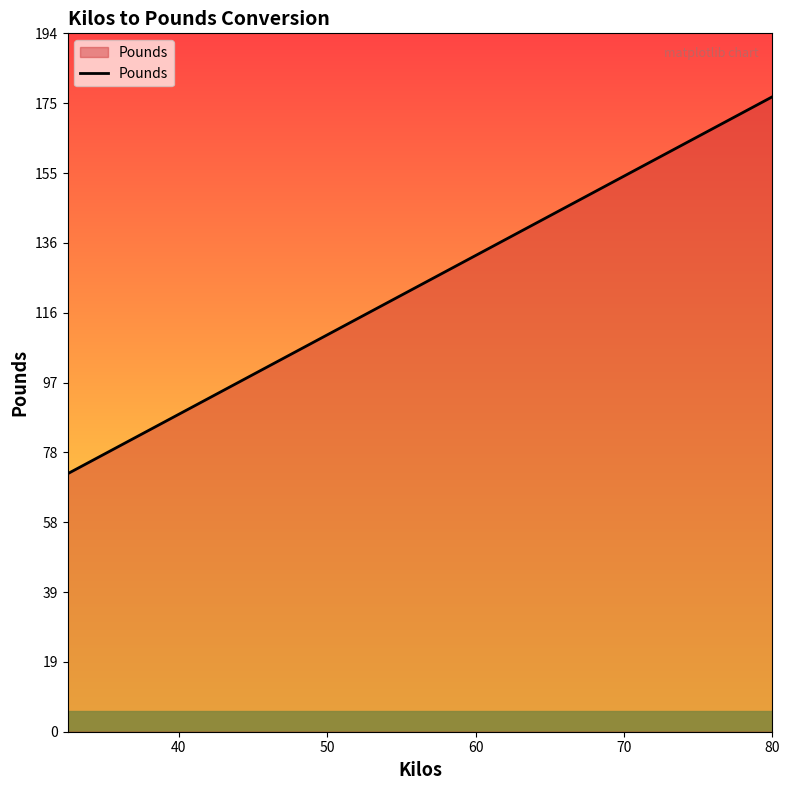

What is the greatest value displayed?

176.4